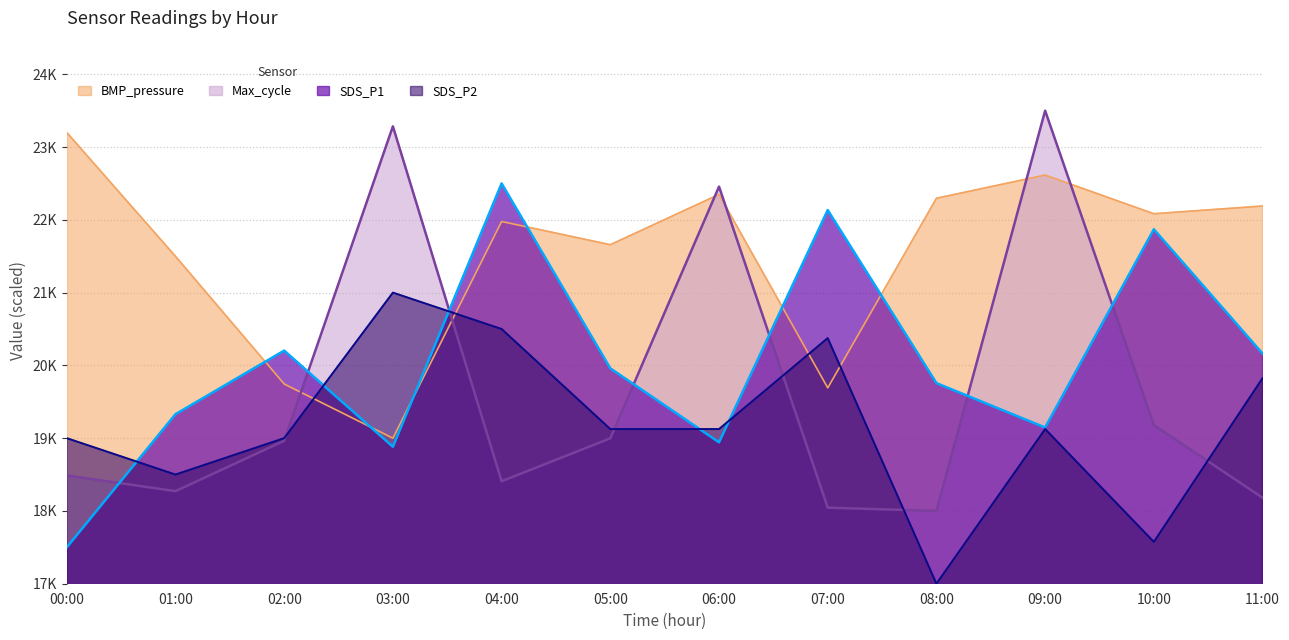

True or false: Max_cycle has a value of 4877.5 at 11:00.

False